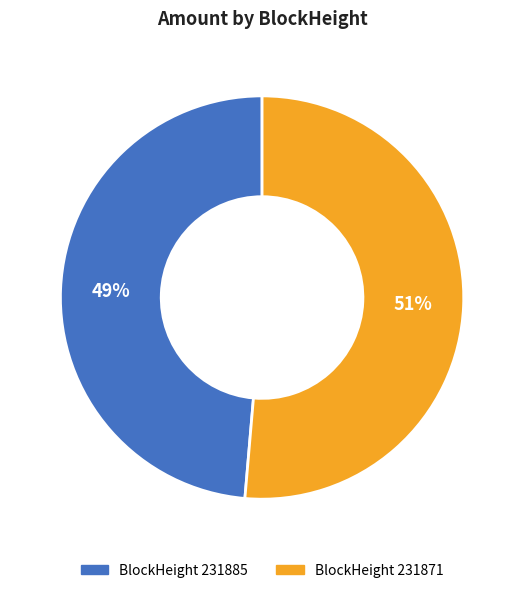

Does any single category account for the majority?

Yes